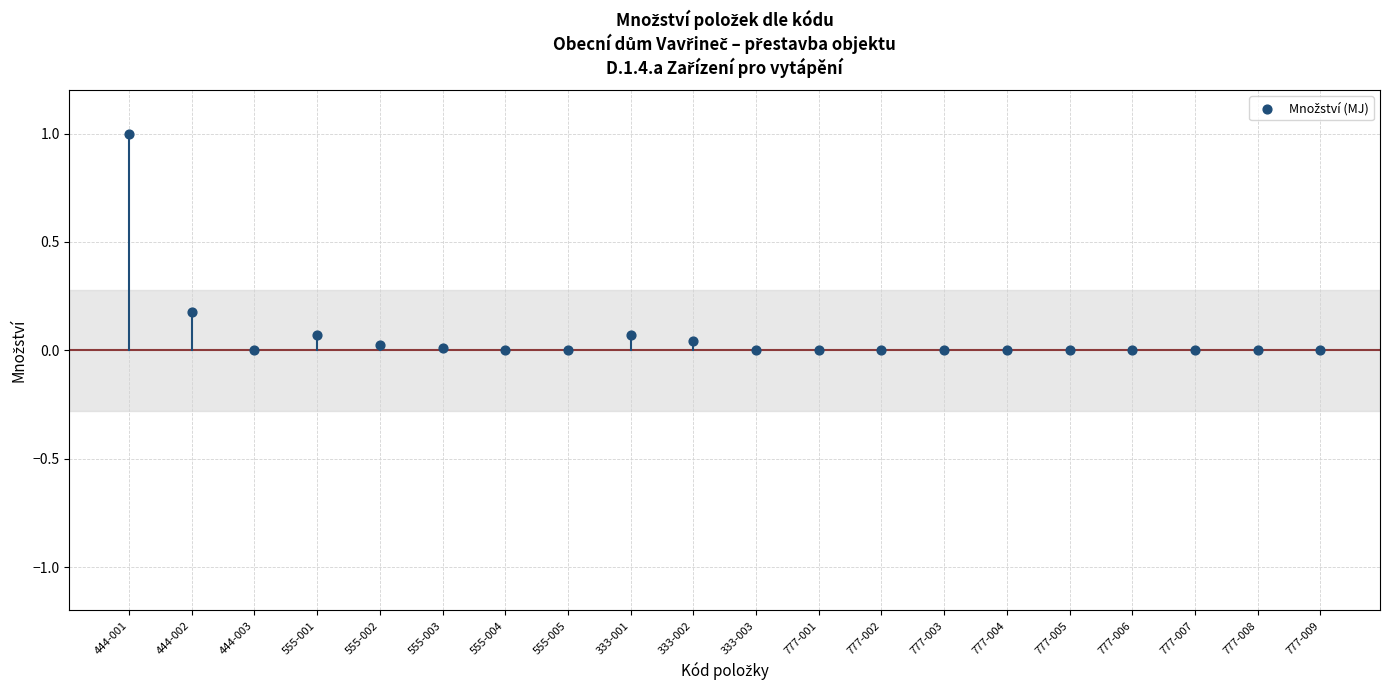

What is the range of Y values (max minus min)?

1.0